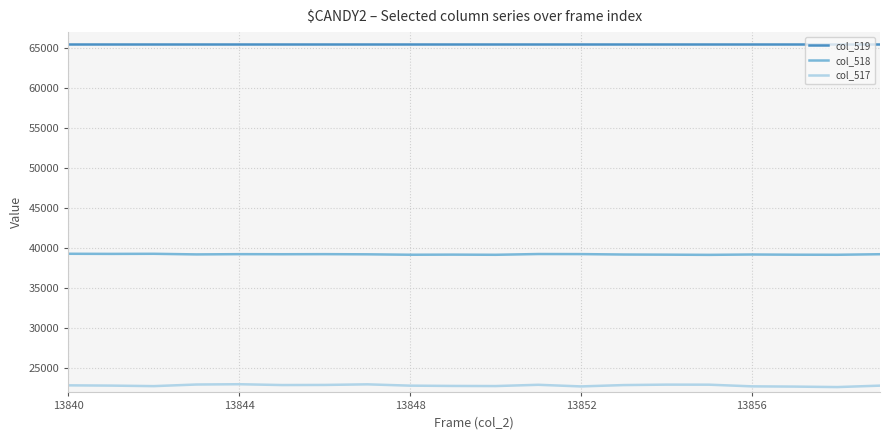

List the series in order of their peak value, highest first.

col_519, col_518, col_517